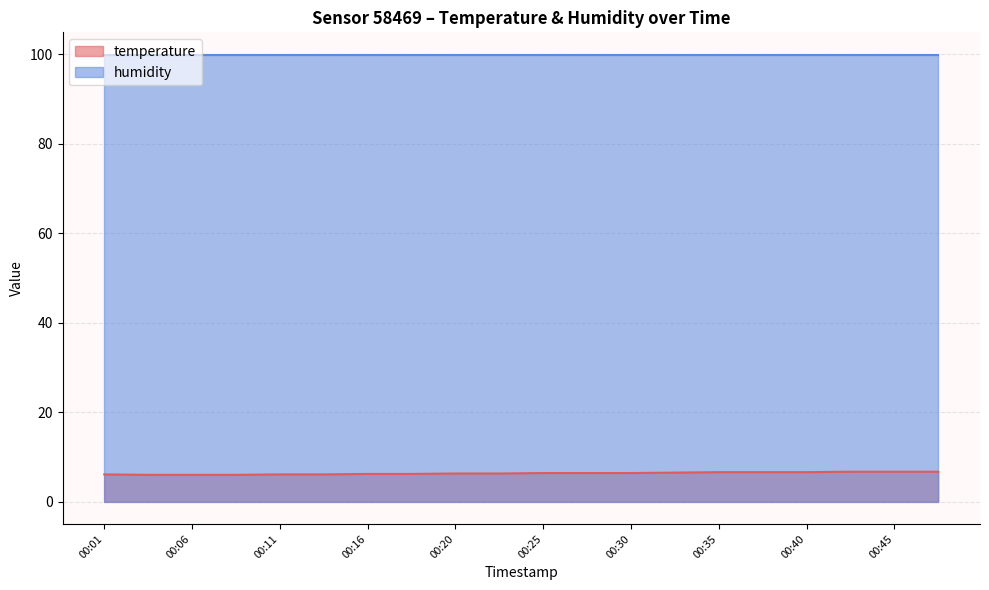

True or false: the data shows 6.4 at 00:28.

True